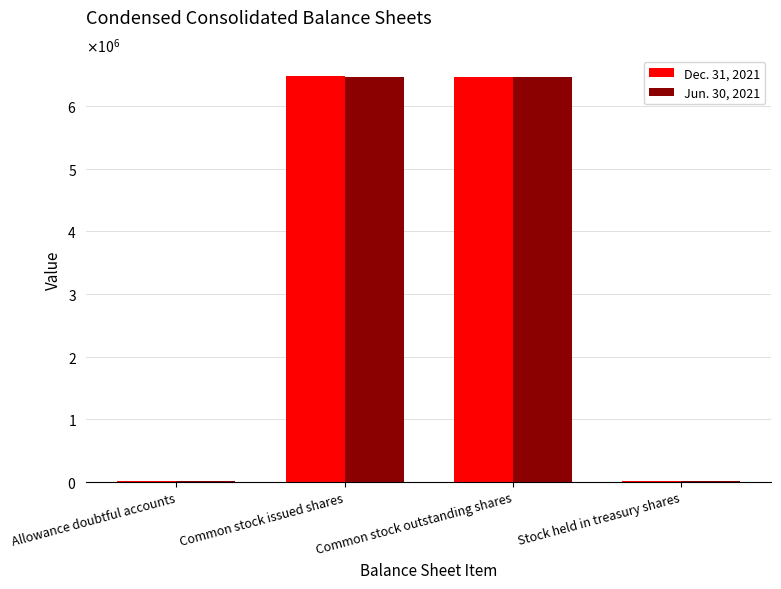

At which label does Dec. 31, 2021 first exceed 6458143?

Common stock issued shares